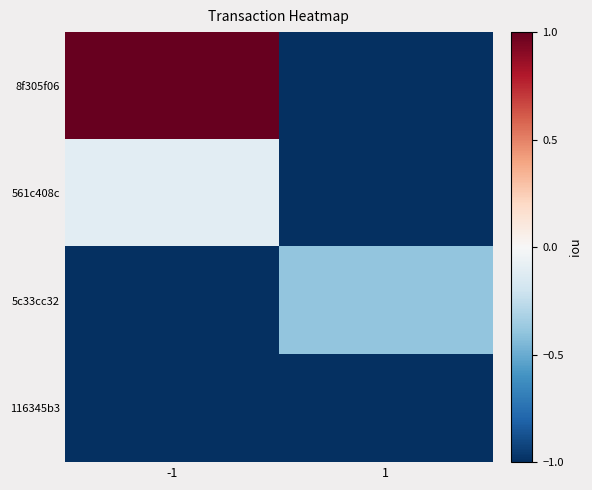

At which category is the sum across all series the highest?

-1